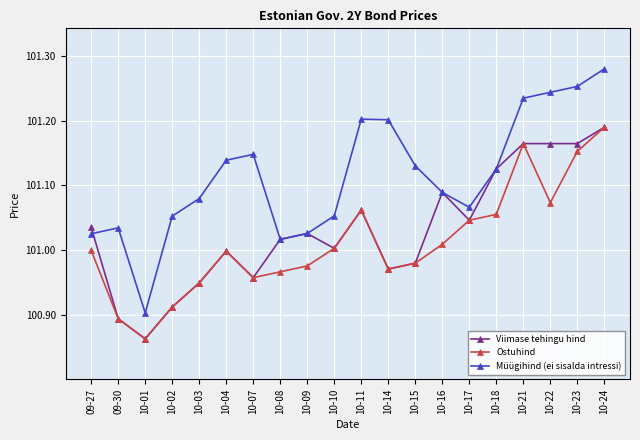

Is it true that Müügihind (ei sisalda intressi) equals 101.2 at 10-14?

True